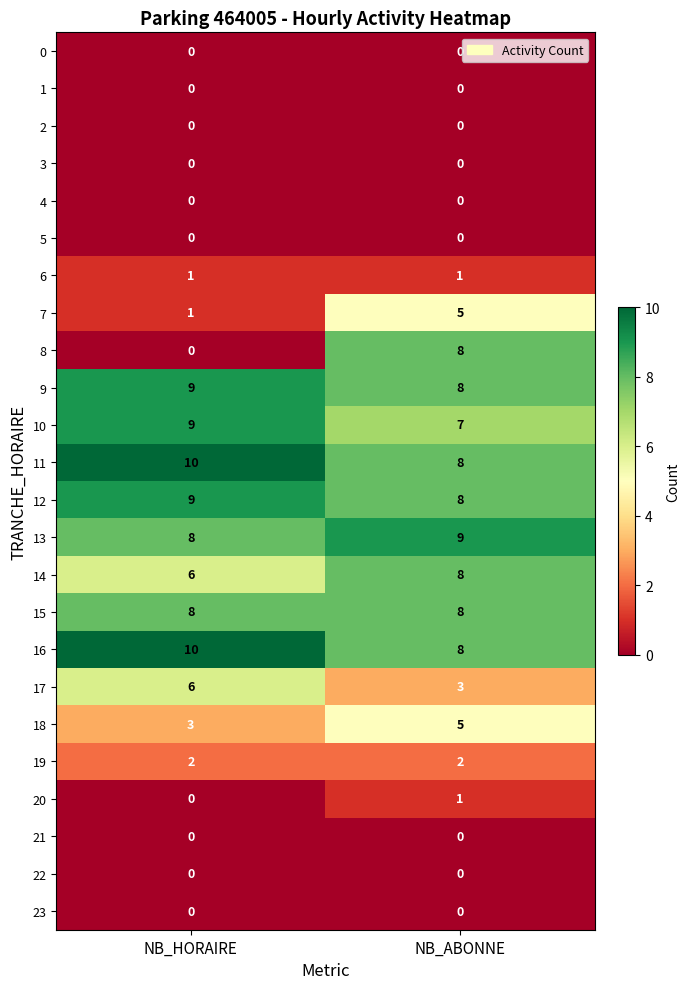

Where is 20 nearest to the value 0?

NB_HORAIRE